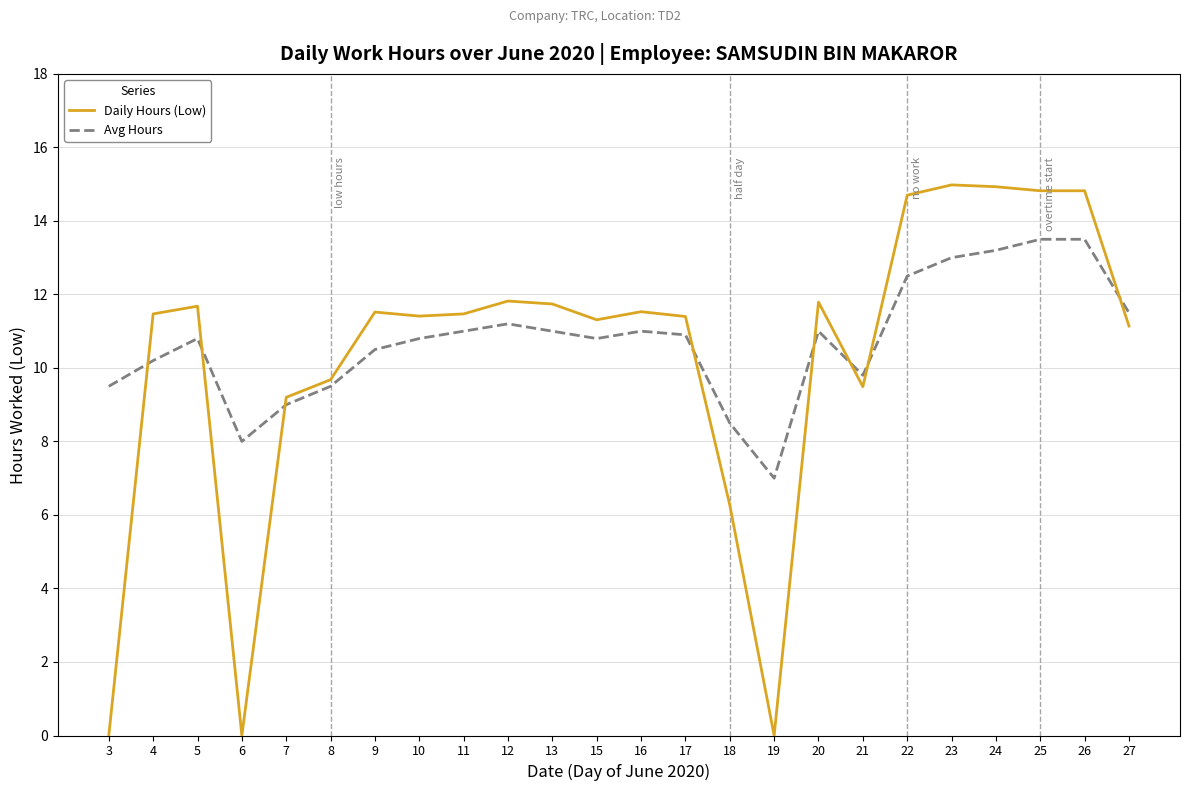

Where does the Avg Hours series first go above 10?

4